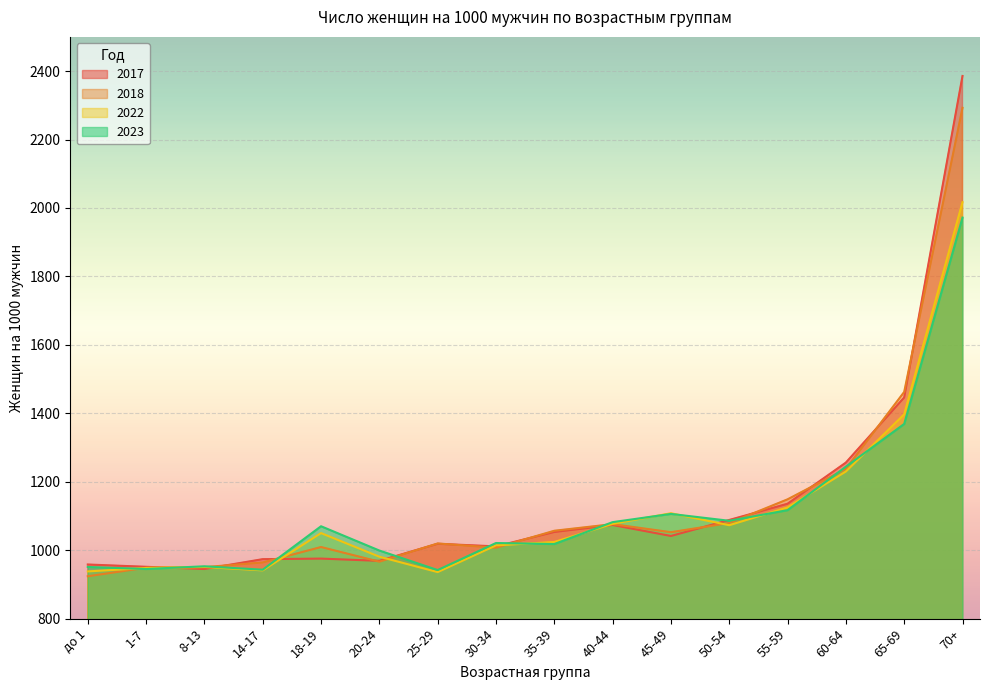

Reading left to right, extract all data points from this chart.

2017: 958.2	951.5	945.0	973.8	975.5	968.9	1018.7	1011.2	1053.2	1073.7	1041.5	1088.3	1135.8	1256.0	1446.3	2385.8
2018: 923.8	948.8	950.4	964.2	1009.3	966.4	1019.7	1007.2	1056.8	1076.2	1052.6	1079.4	1148.7	1237.7	1462.5	2292.8
2022: 938.0	948.0	951.0	941.0	1050.0	981.0	936.0	1014.0	1024.0	1077.0	1108.0	1073.0	1125.0	1230.0	1397.0	2017.0
2023: 951.0	945.0	953.0	943.0	1070.0	999.0	942.0	1021.0	1018.0	1082.0	1106.0	1086.0	1117.0	1244.0	1369.0	1972.0